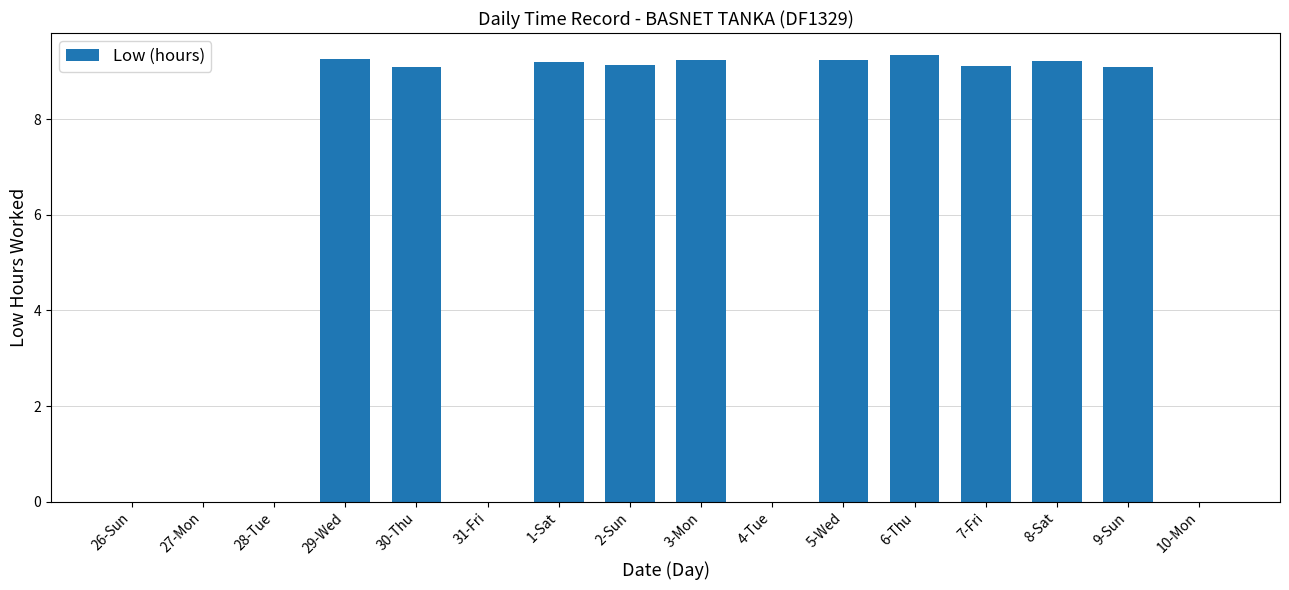

The chart shows a value of 9.1 at 9-Sun. True or false?

True